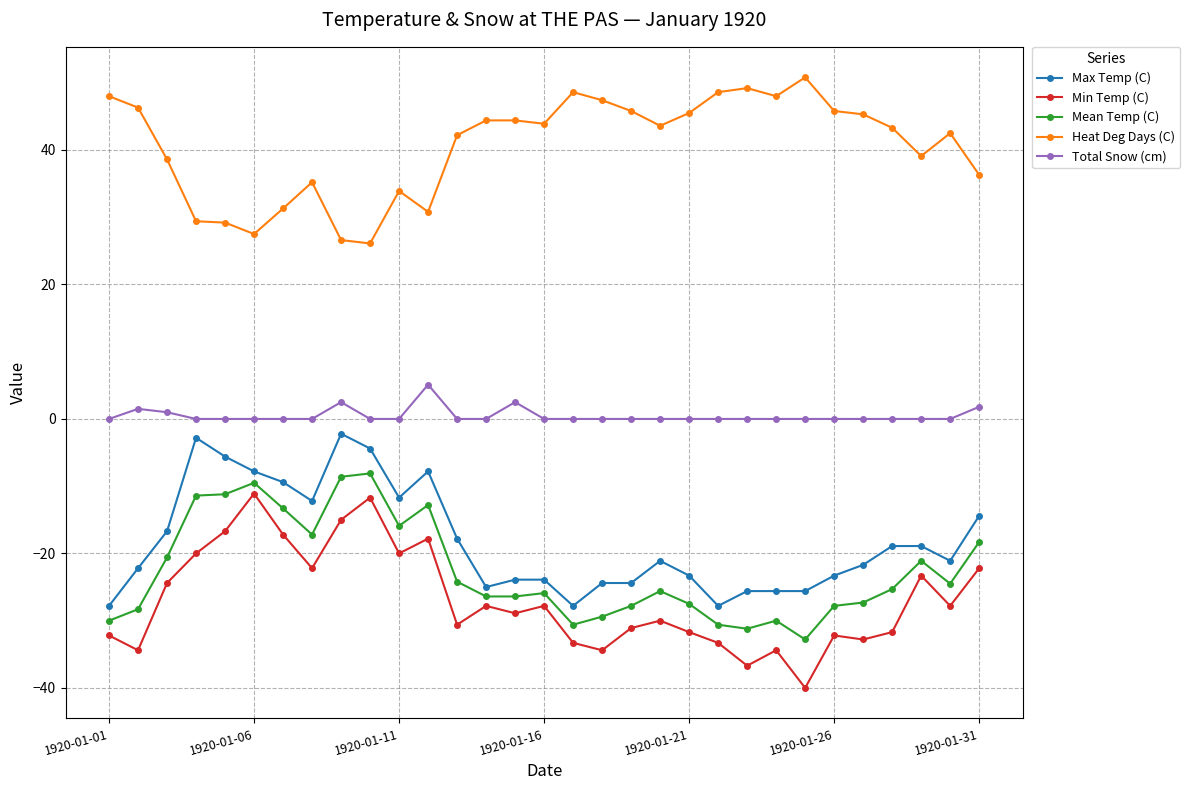

What is the value of the Min Temp (C) point at the 15th from the left?

-28.9